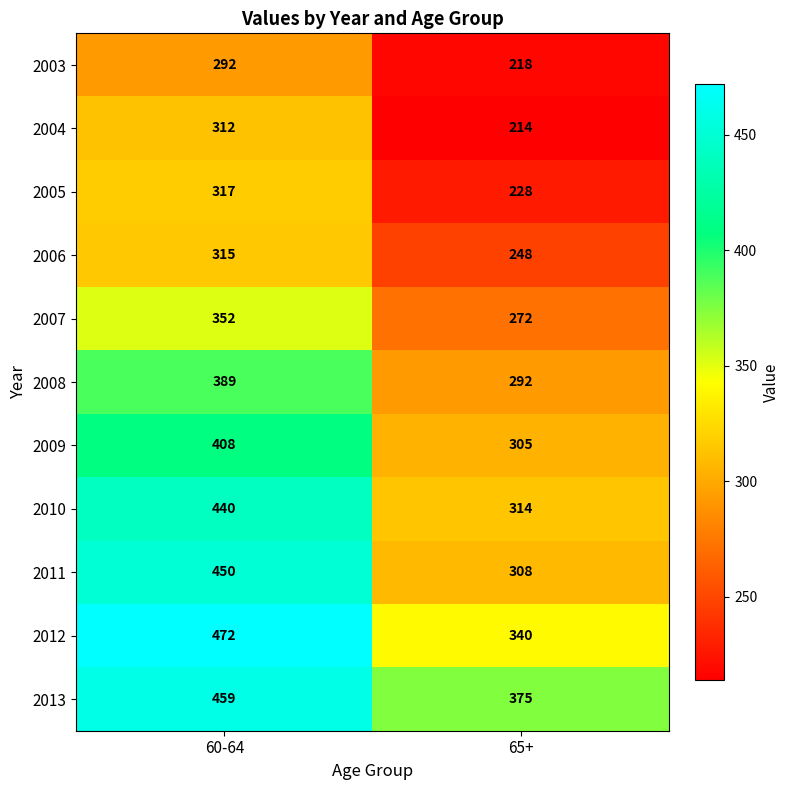

Rank the series by their maximum value, from highest to lowest.

2012, 2013, 2011, 2010, 2009, 2008, 2007, 2005, 2006, 2004, 2003